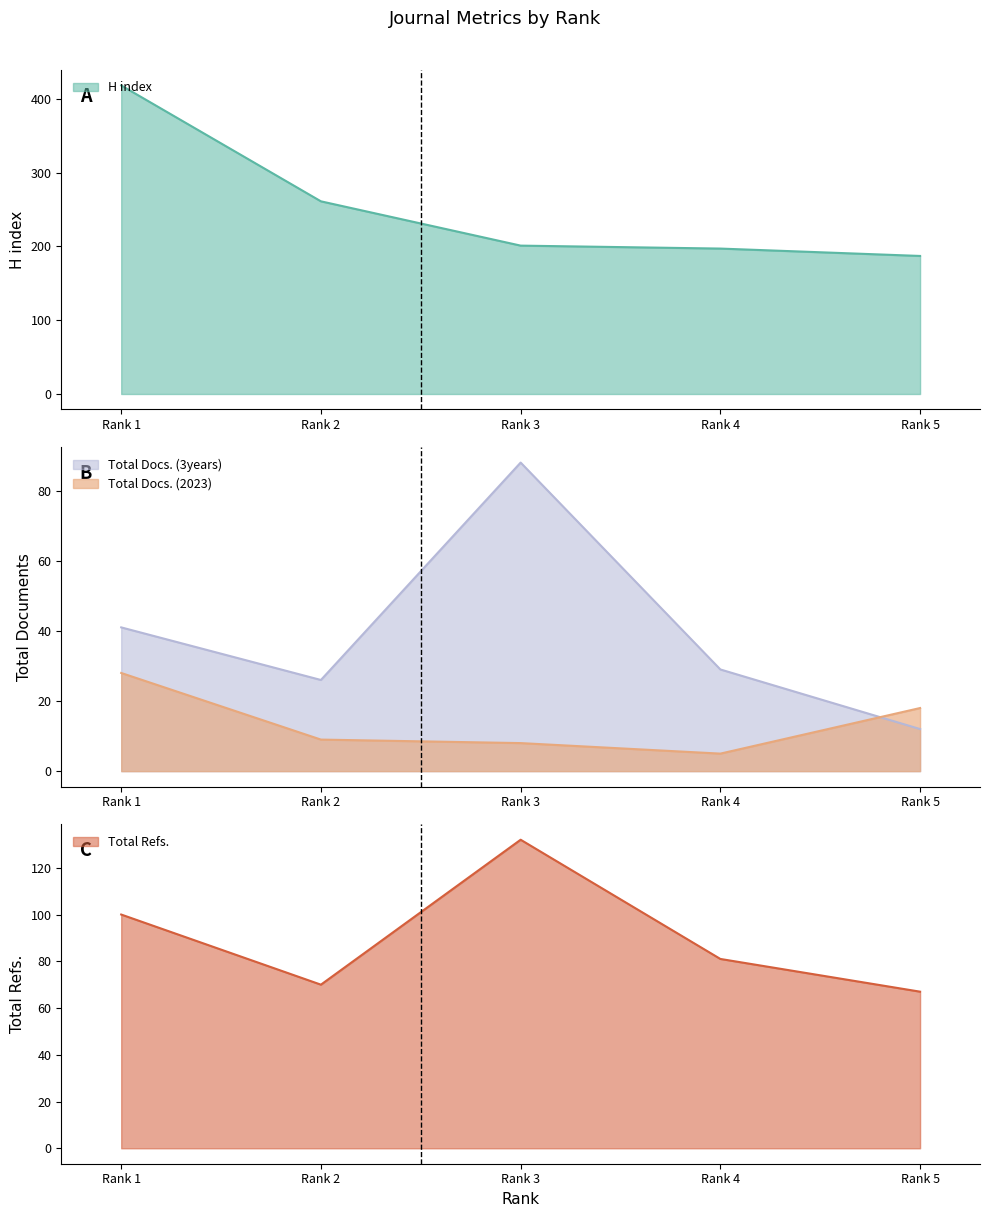

At Rank 2, list the series in order from smallest to largest.

Total Docs. (2023), Total Docs. (3years), Total Refs., H index